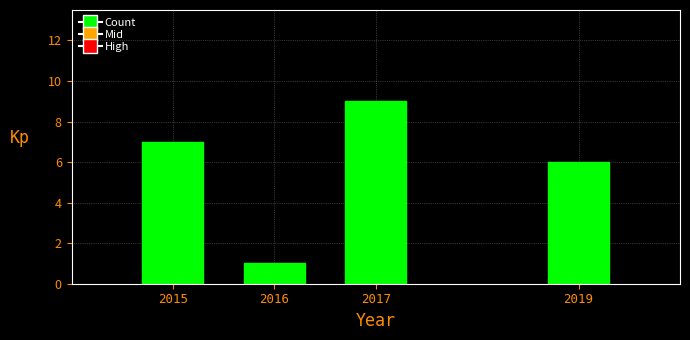

Reading left to right, transcribe all the data shown in this chart.

7	1	9	6